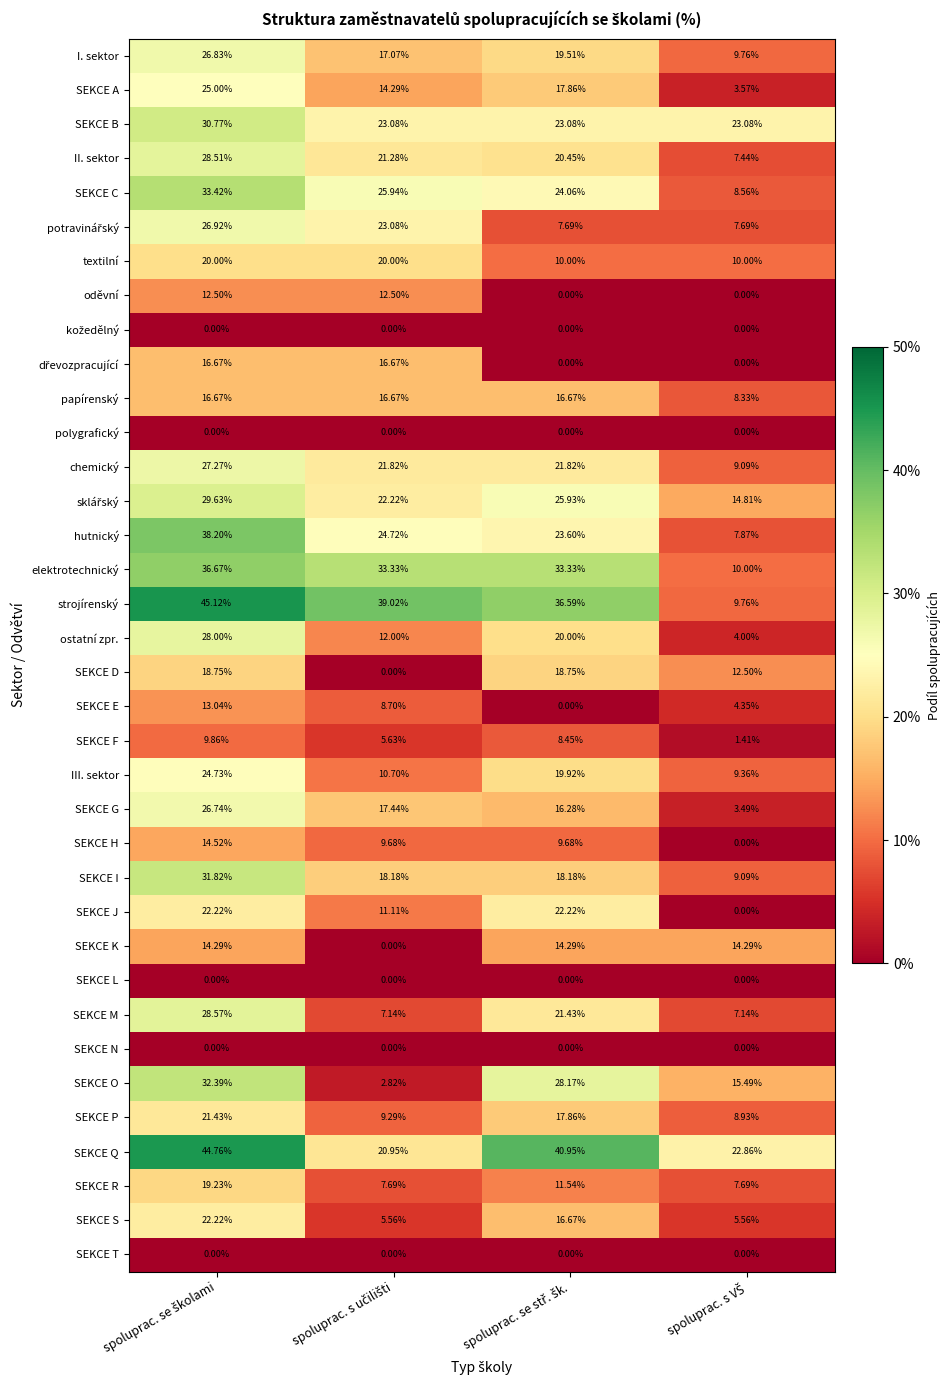

Which series has the largest total across all categories?

strojírenský